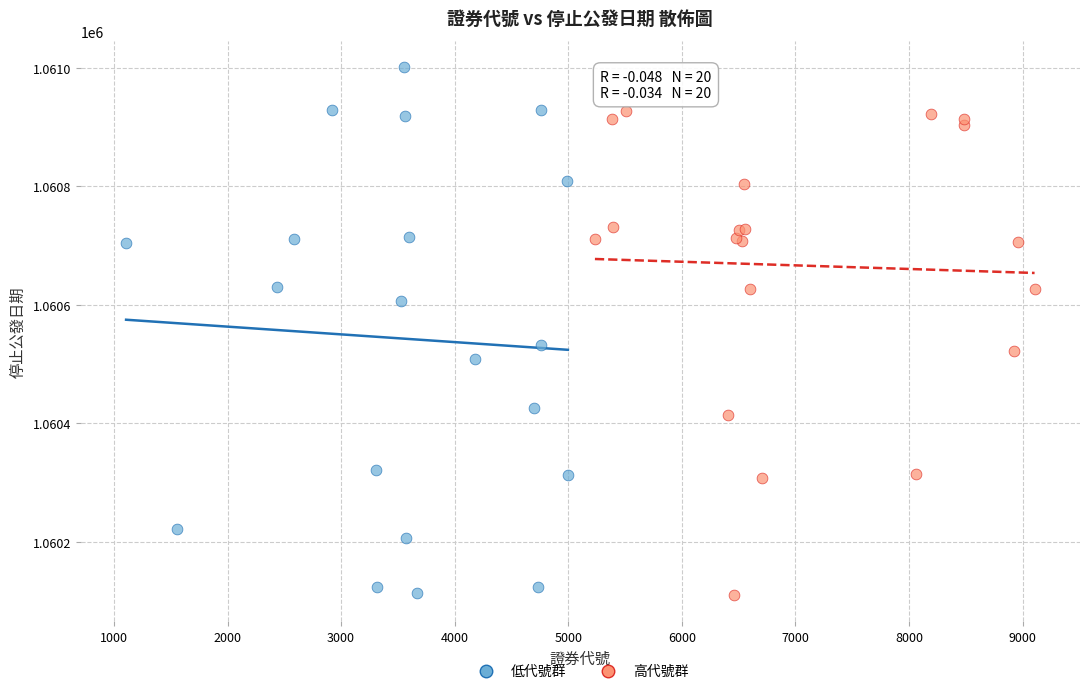

What are all the series names shown in the legend?

低代號群, 高代號群